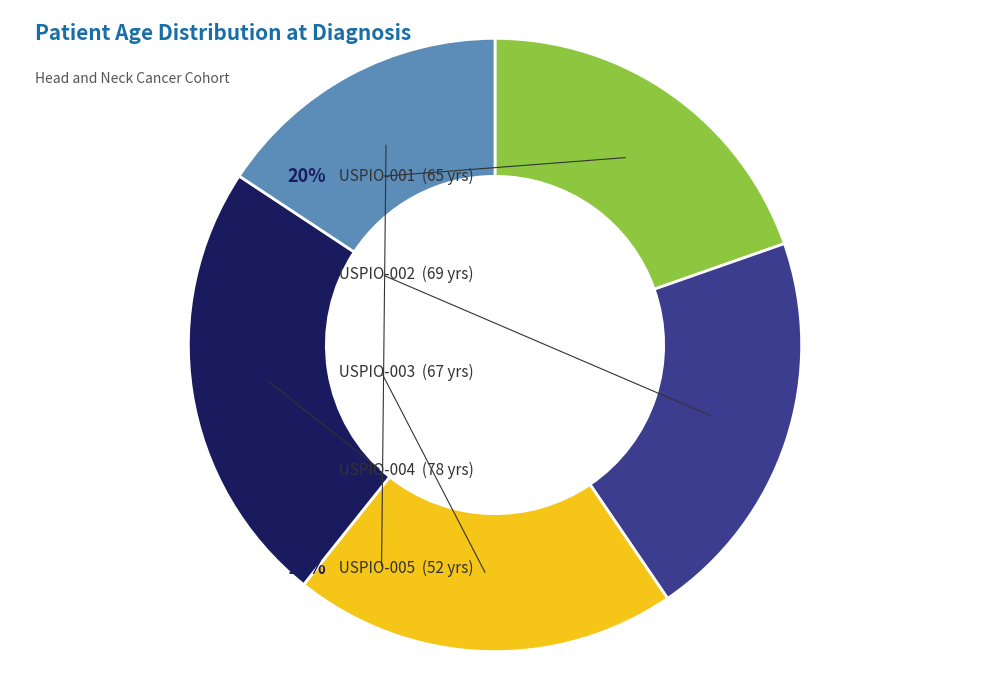

True or false: USPIO-003 accounts for 20% of the total.

True